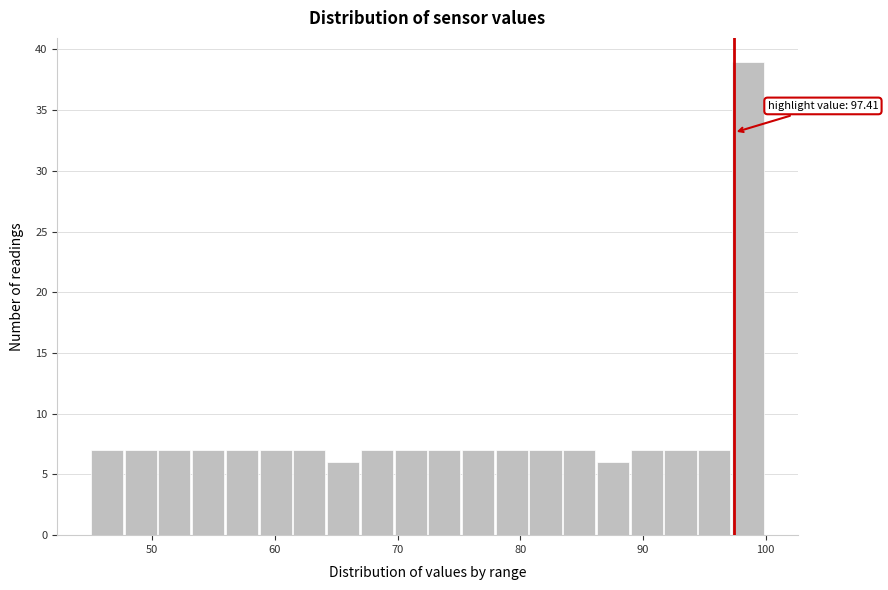

Around what value on the x-axis is the tallest bar? Give the approximate position of its centre, as read against the axis.

99